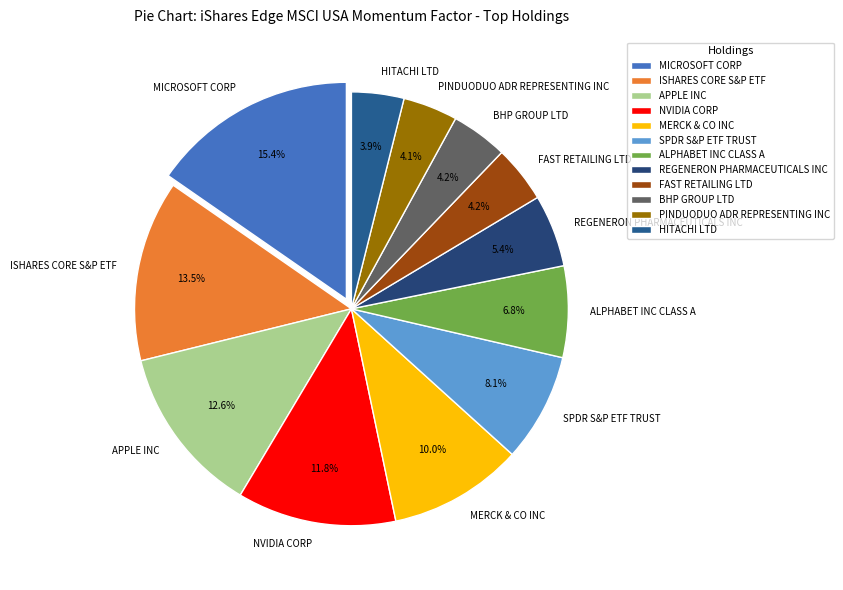

The MICROSOFT CORP slice represents 23% of the pie. True or false?

False